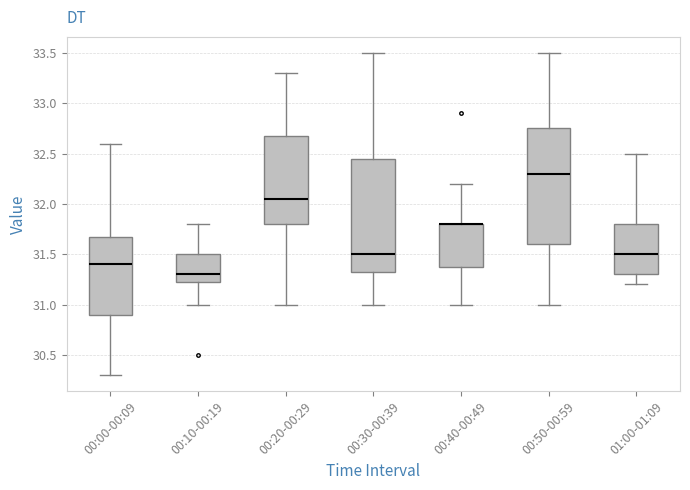

Reading left to right, read every box against the y-axis: the position of its median line, the range the box covers, and the ends of its whiskers. The values are not printed on the chart, so give them approximately, as read against the axis.

00:00-00:09: median 31.40, box 30.90 to 31.70, whiskers 30.30 to 32.60
00:10-00:19: median 31.30, box 31.25 to 31.50, whiskers 31.00 to 31.80
00:20-00:29: median 32.05, box 31.80 to 32.70, whiskers 31.00 to 33.30
00:30-00:39: median 31.50, box 31.35 to 32.45, whiskers 31.00 to 33.50
00:40-00:49: median 31.80 (drawn on the box's upper edge), box 31.40 to 31.80, whiskers 31.00 to 32.20
00:50-00:59: median 32.30, box 31.60 to 32.75, whiskers 31.00 to 33.50
01:00-01:09: median 31.50, box 31.30 to 31.80, whiskers 31.20 to 32.50